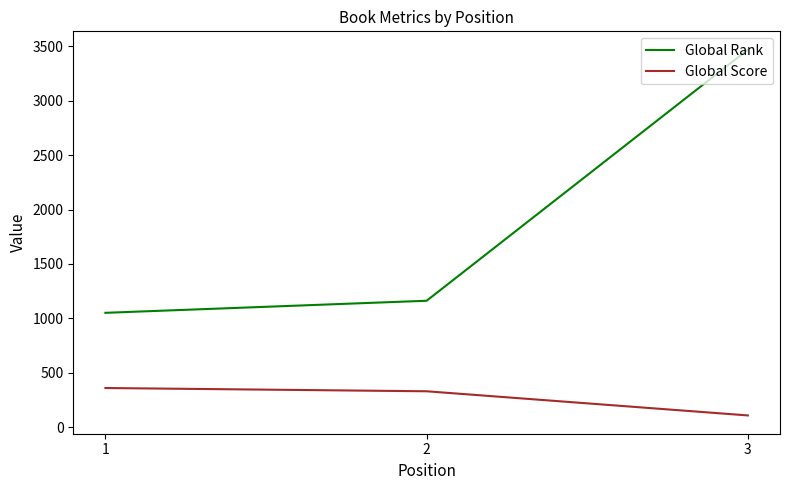

List the series in order of their overall mean, lowest first.

Global Score, Global Rank